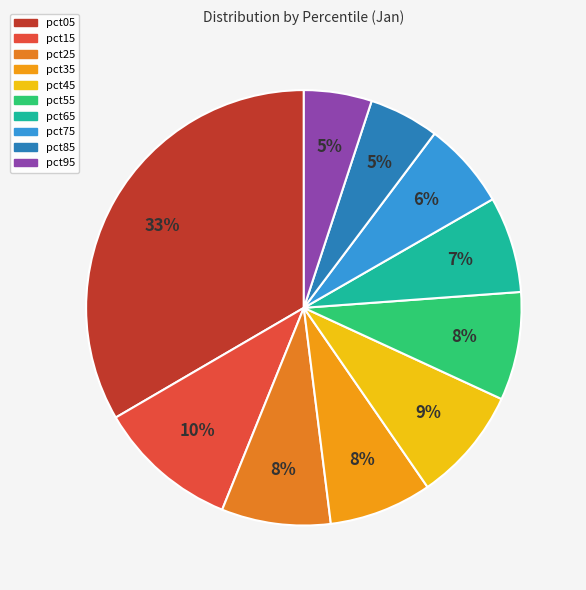

The pct05 slice represents 45% of the pie. True or false?

False